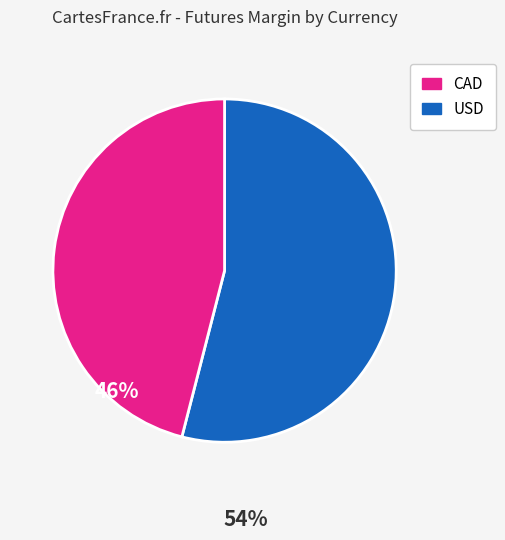

True or false: CAD accounts for 41% of the total.

False